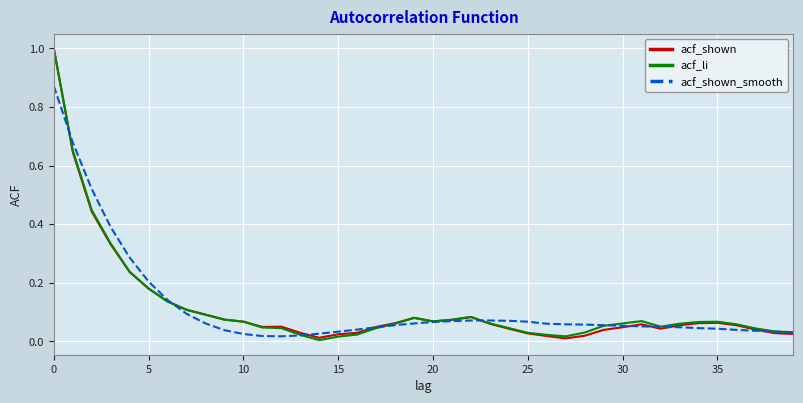

What is the maximum value shown in the chart?

1.0